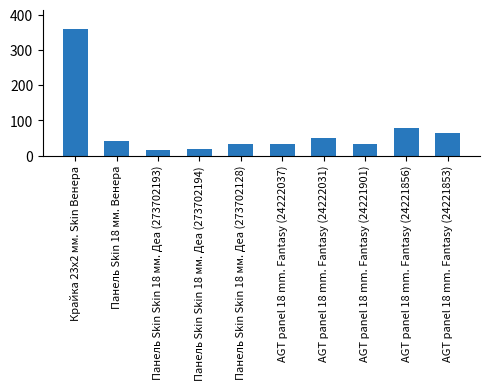

What is the sum of all values?

730